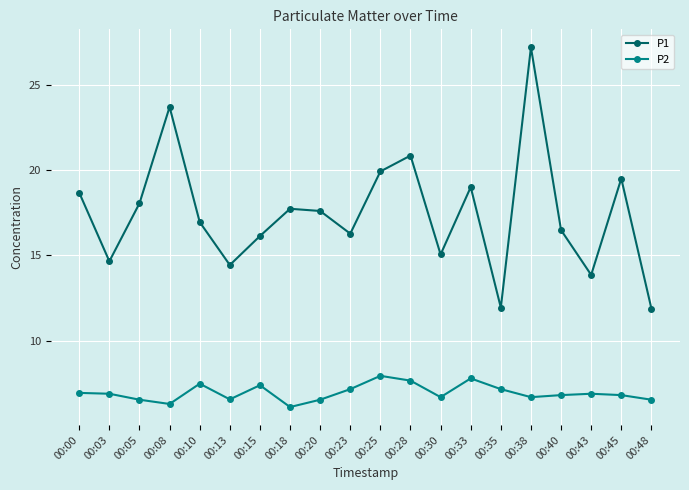

Which series changed the most between 00:10 and 00:40?

P2